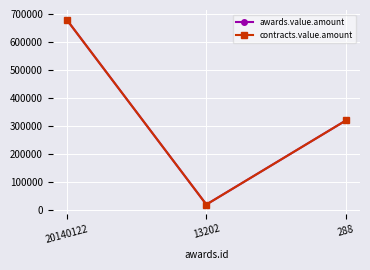

Which label corresponds to the largest value in the chart?

20140122